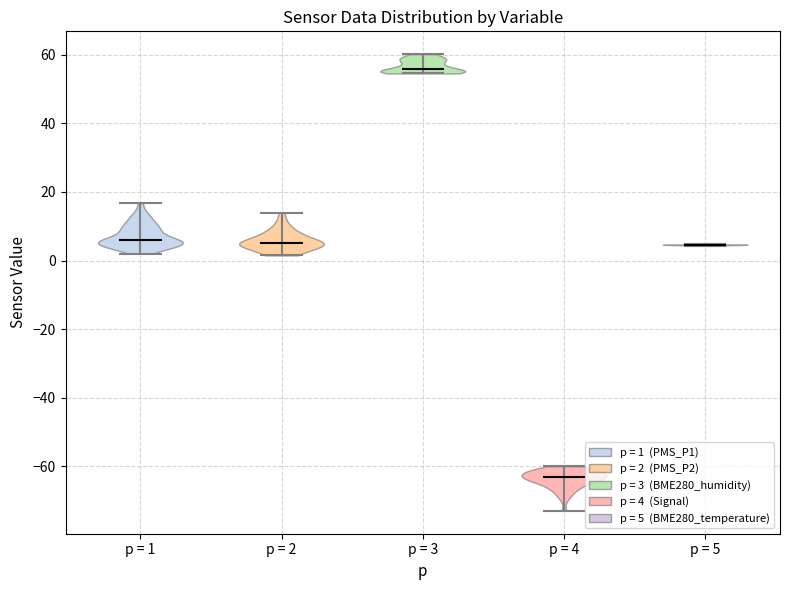

What is the lowest point the violin for p = 3 reaches on the y-axis? The values are not printed on the chart, so give them approximately, as read against the axis.

54